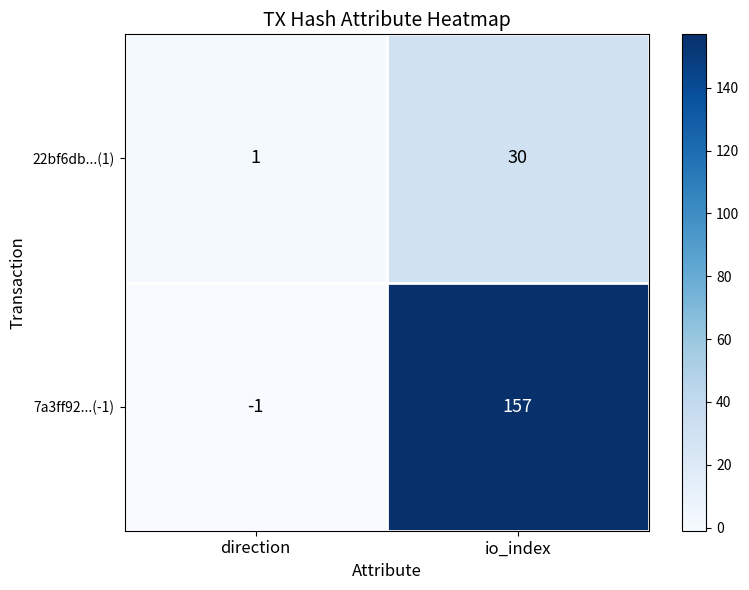

Reading right to left, extract all data points from this chart.

22bf6db...(1): io_index=30	direction=1
7a3ff92...(-1): io_index=157	direction=-1